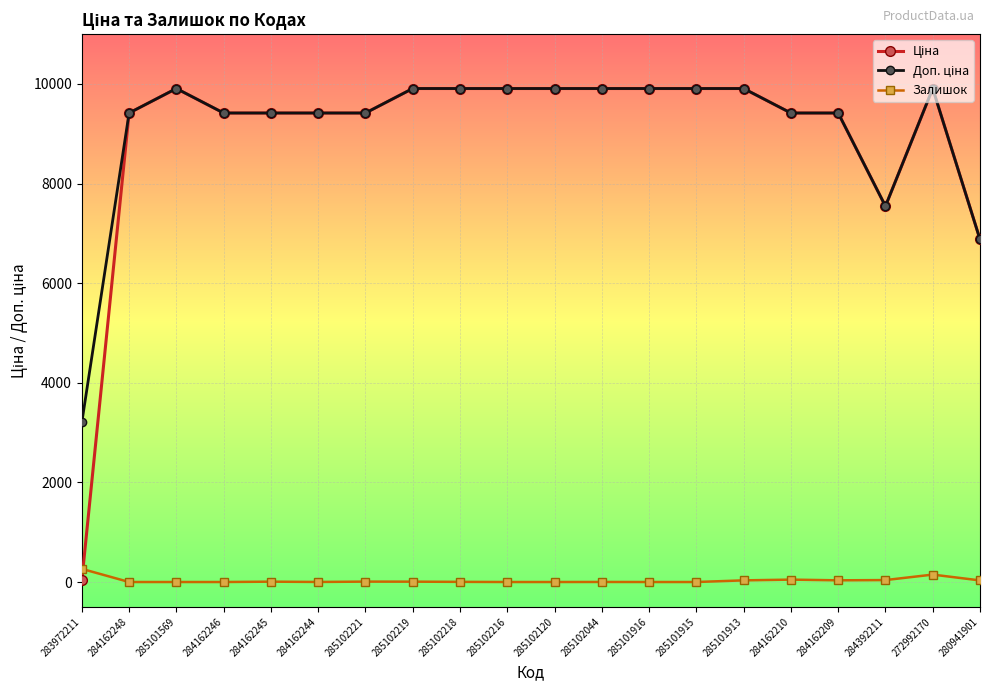

What is the spread (max minus min) of values at 284162246?

9416.9